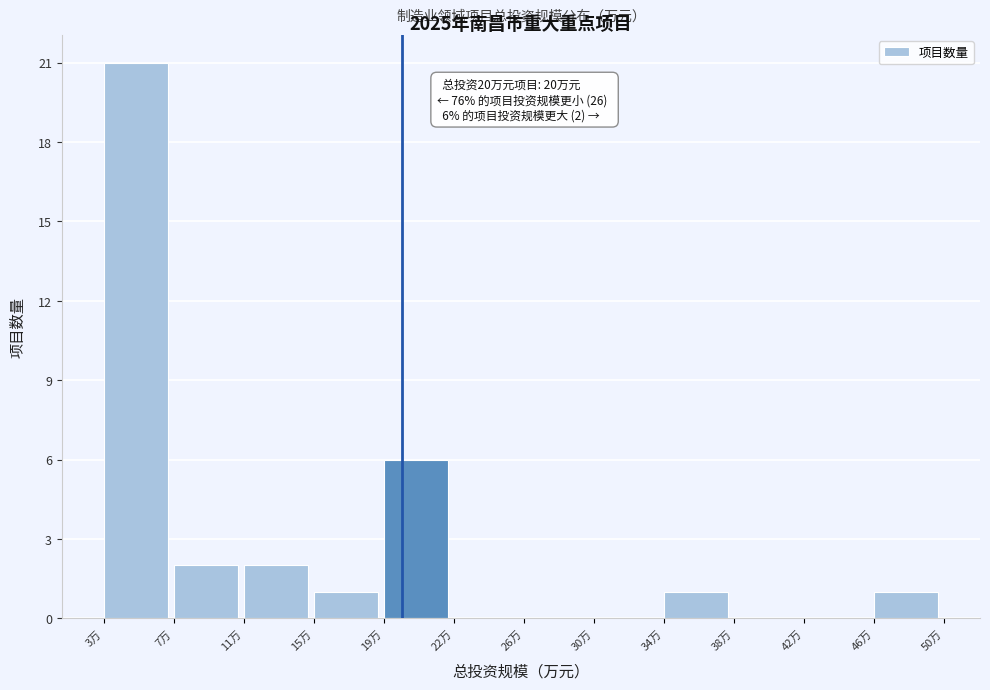

Reading left to right, what are all the values shown in this chart?

3万=21	7万=2	11万=2	15万=1	19万=6	22万=0	26万=0	30万=0	34万=1	38万=0	42万=0	46万=1